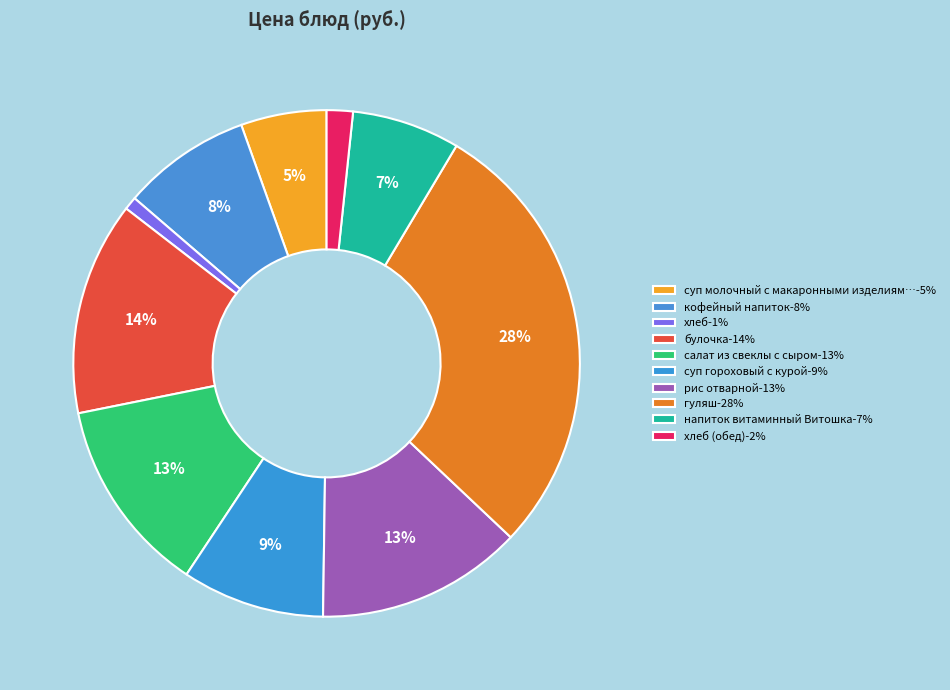

What is the largest slice in the pie chart?

гуляш